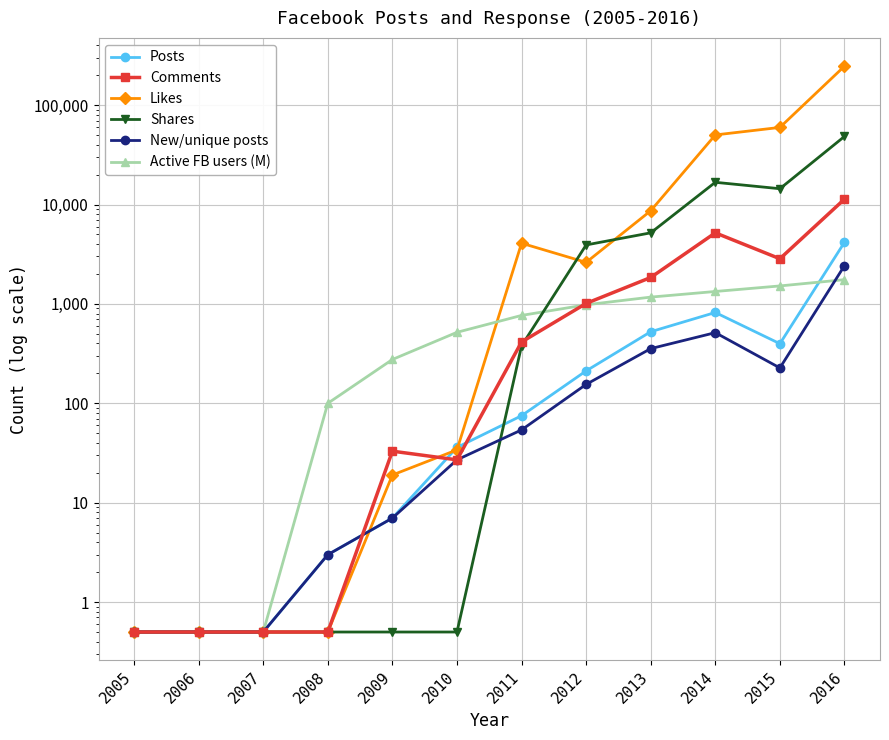

At which category is the sum across all series the highest?

2016